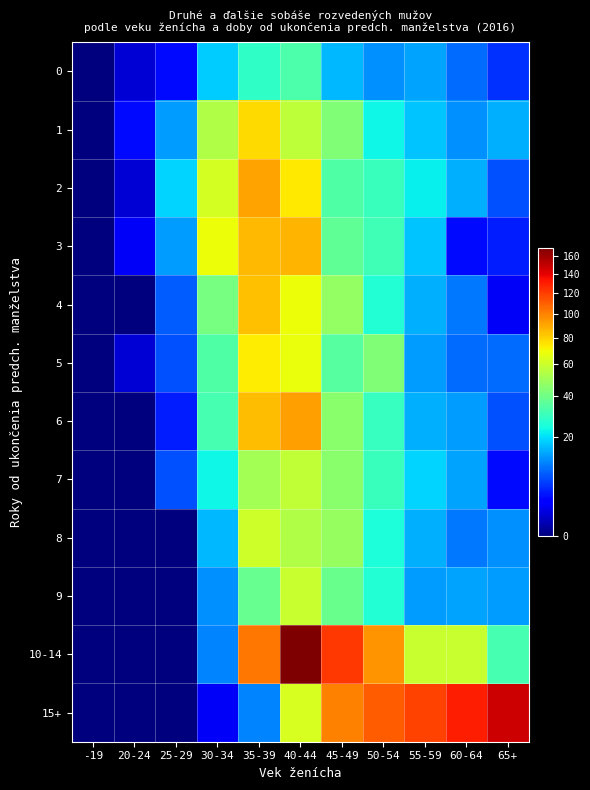

Between 20-24 and 65+, which series saw the biggest shift?

15+